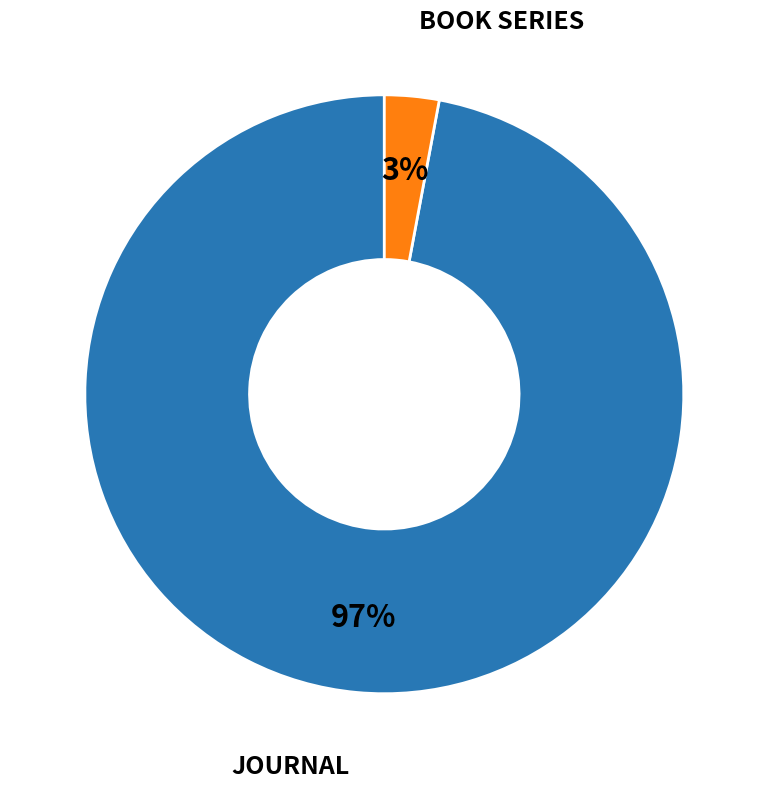

Is there any slice that represents more than half of the pie?

Yes